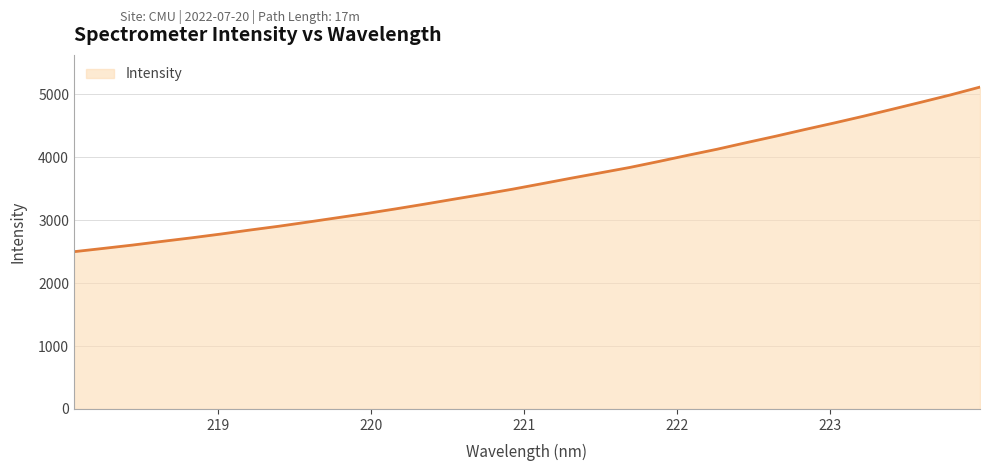

What is the smallest value displayed?

2499.7